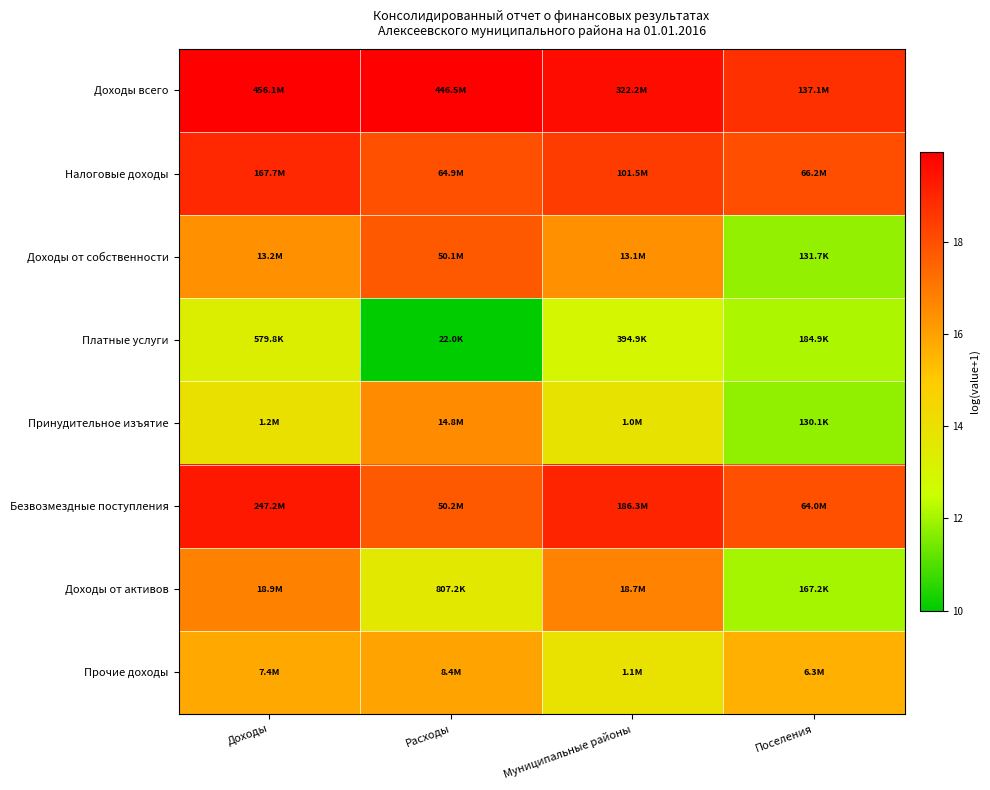

Between Поселения and Муниципальные районы, which is larger?

Муниципальные районы